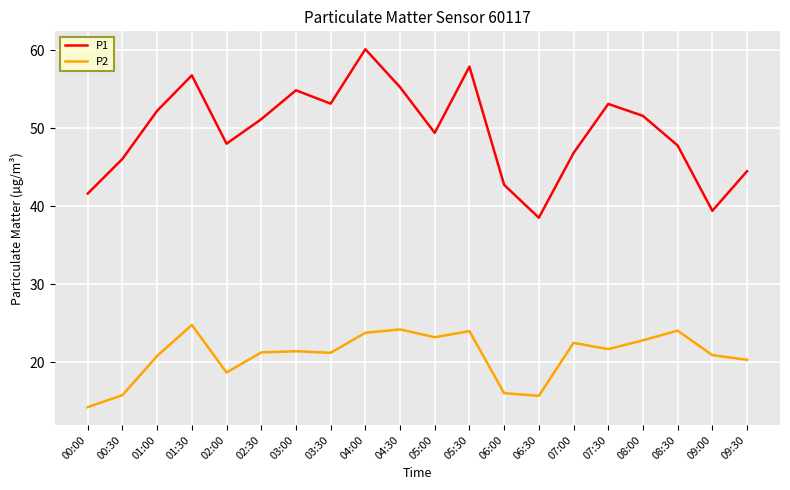

At which label does P2 reach its minimum?

00:00